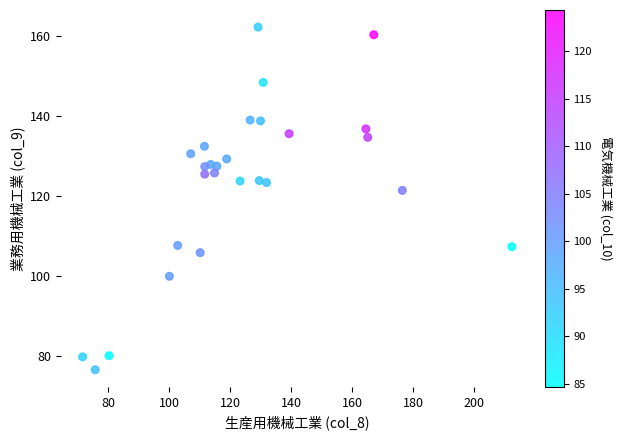

What is the range of X values (max minus min)?

140.9